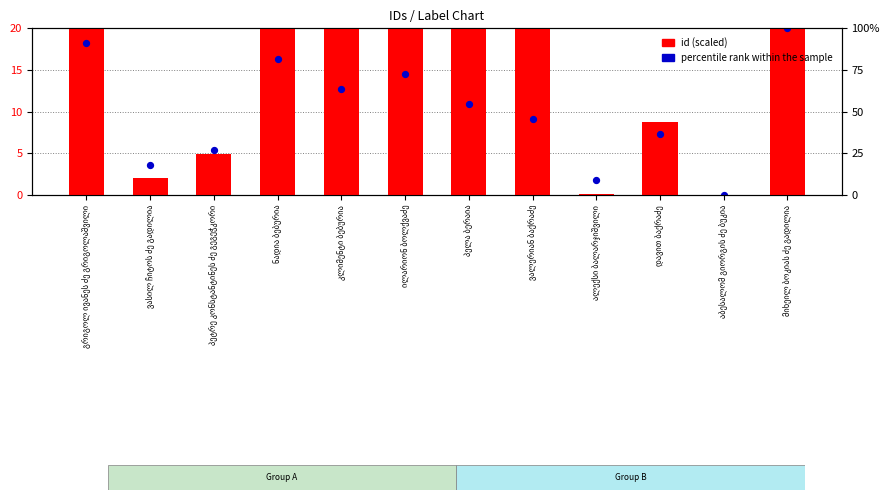

At which category is the sum across all series the highest?

მიხეილ ბოკიას ძე გადილია